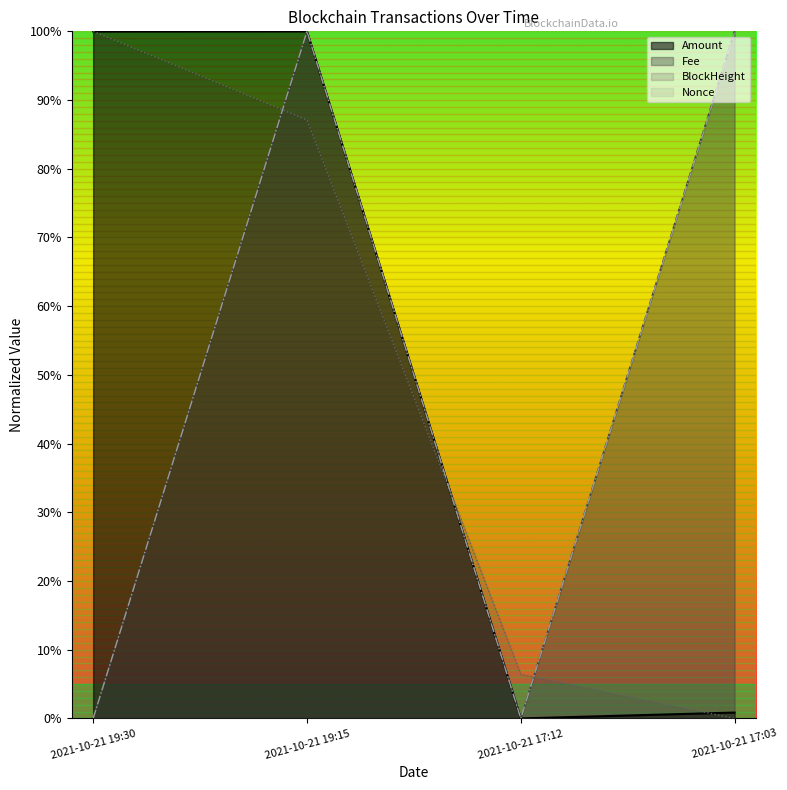

What position from the right is 2021-10-21 19:30?

4